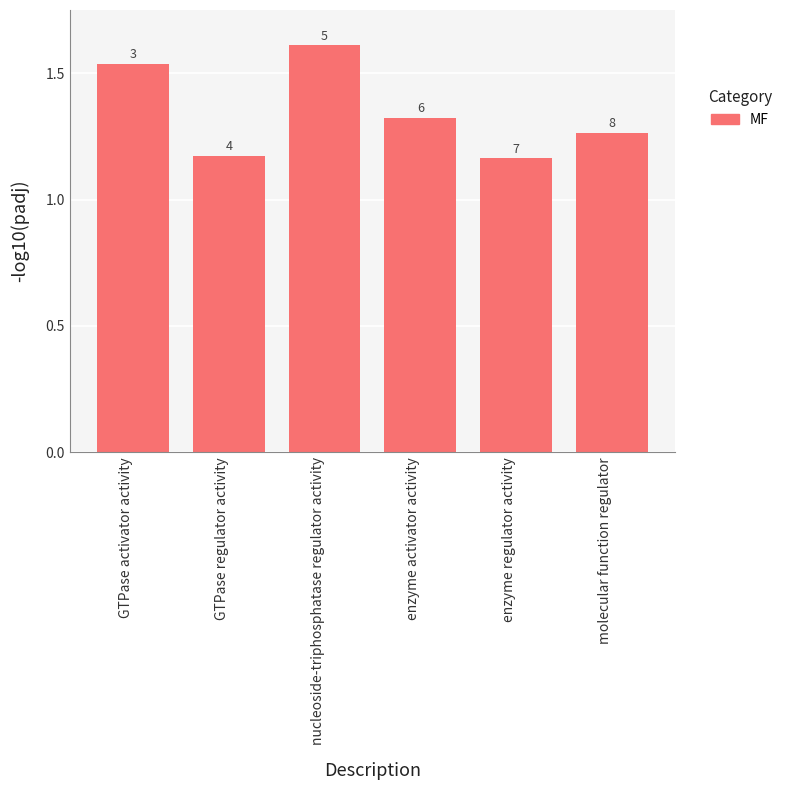

Does the chart contain any negative values?

No